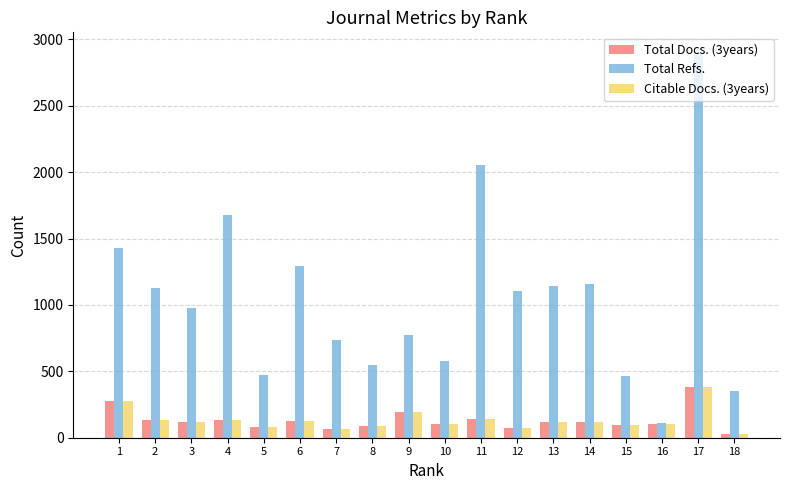

Which series changed the most between 1 and 5?

Total Refs.